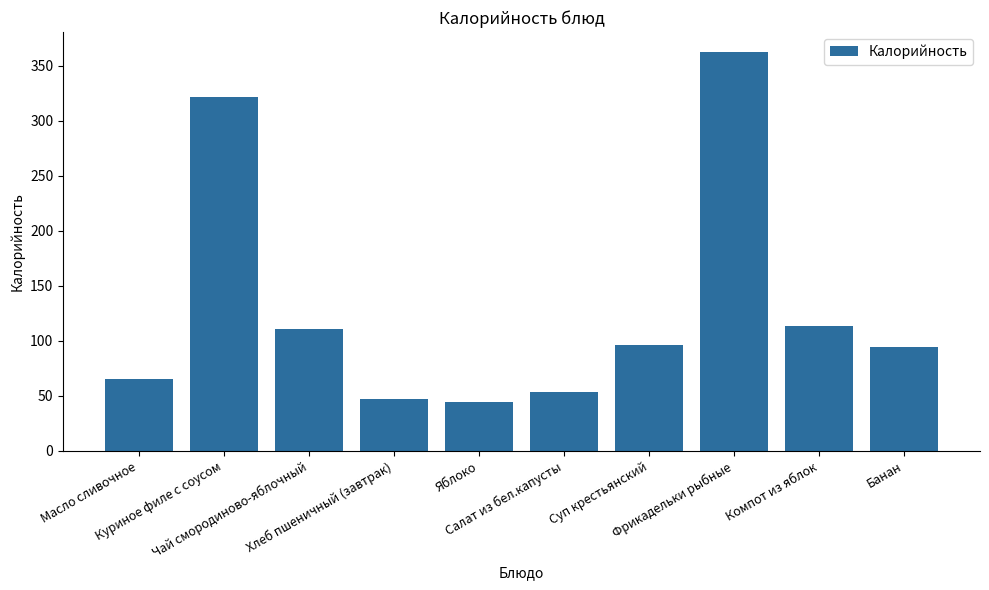

Where does the data first go above 96?

Куриное филе с соусом